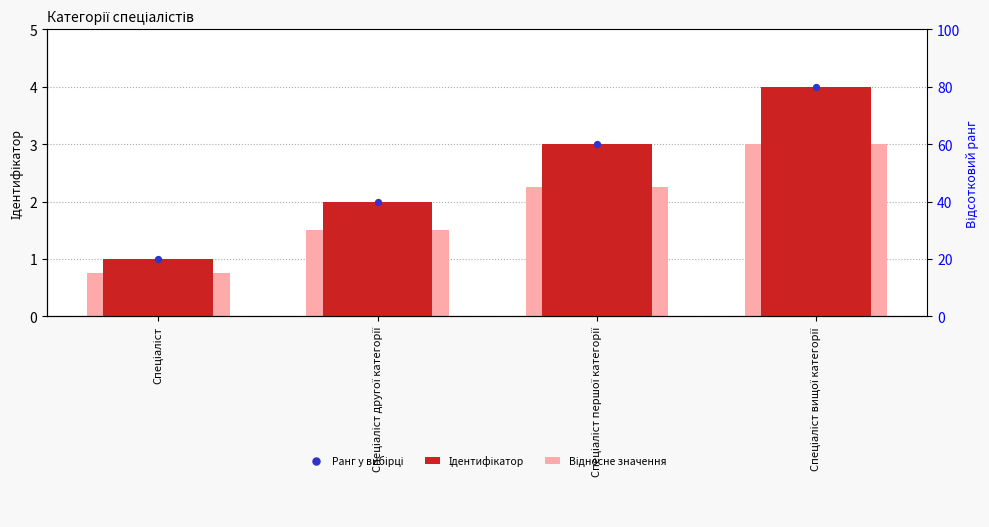

Which series reaches the maximum Y coordinate?

Ідентифікатор